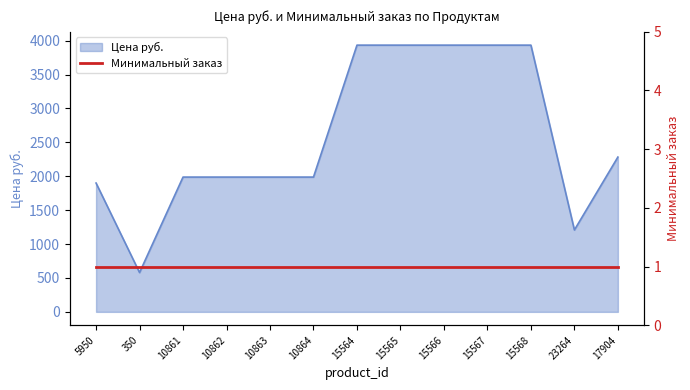

Reading right to left, extract all data points from this chart.

17904=2283	23264=1208	15568=3934	15567=3934	15566=3934	15565=3934	15564=3934	10864=1988	10863=1988	10862=1988	10861=1988	350=580	5950=1900